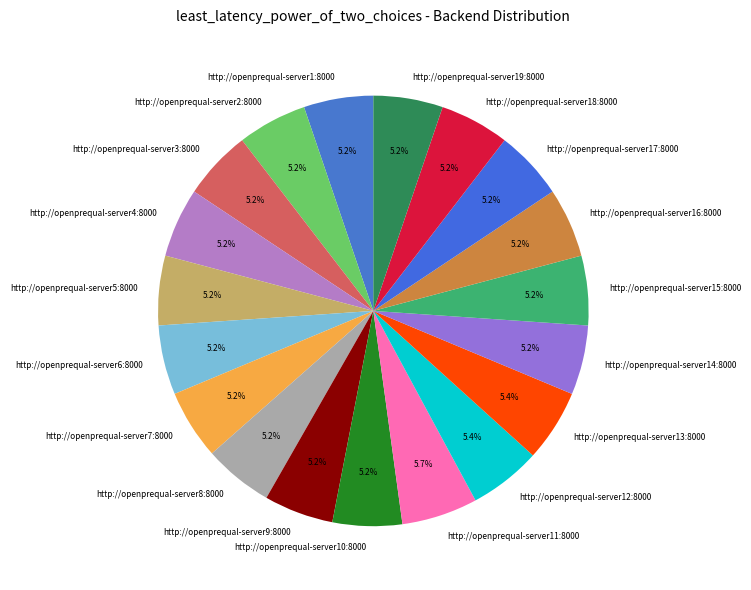

Approximately how many times larger is the value at http://openprequal-server12:8000 compared to http://openprequal-server18:8000?

1.0